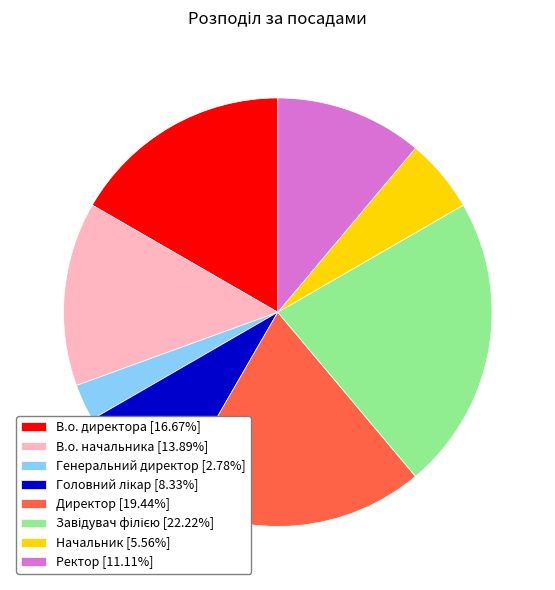

Combined, do В.о. начальника [13.89%] and Начальник [5.56%] account for over 50%?

No